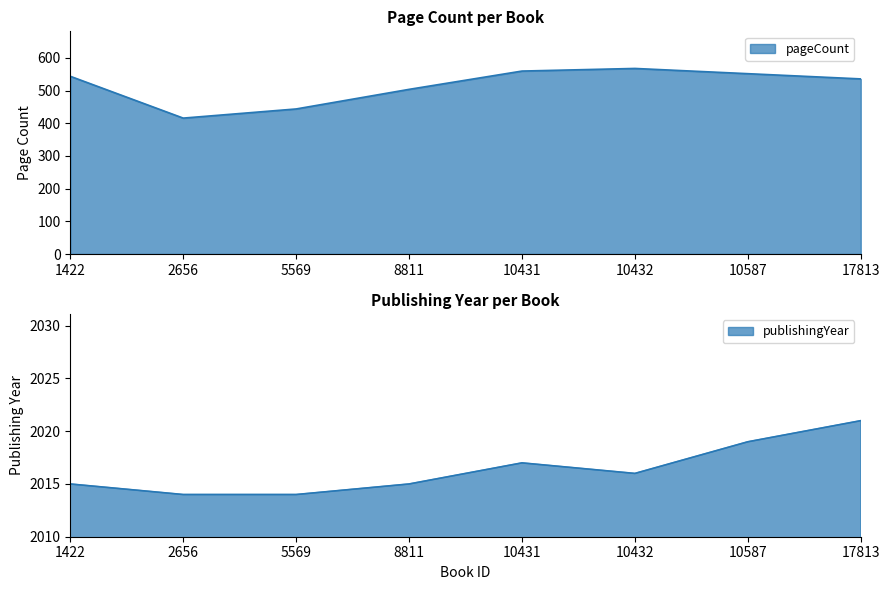

Reading left to right, what are all the values shown in this chart?

pageCount: 1422=544	2656=416	5569=444	8811=504	10431=560	10432=568	10587=552	17813=536
publishingYear: 1422=2015	2656=2014	5569=2014	8811=2015	10431=2017	10432=2016	10587=2019	17813=2021